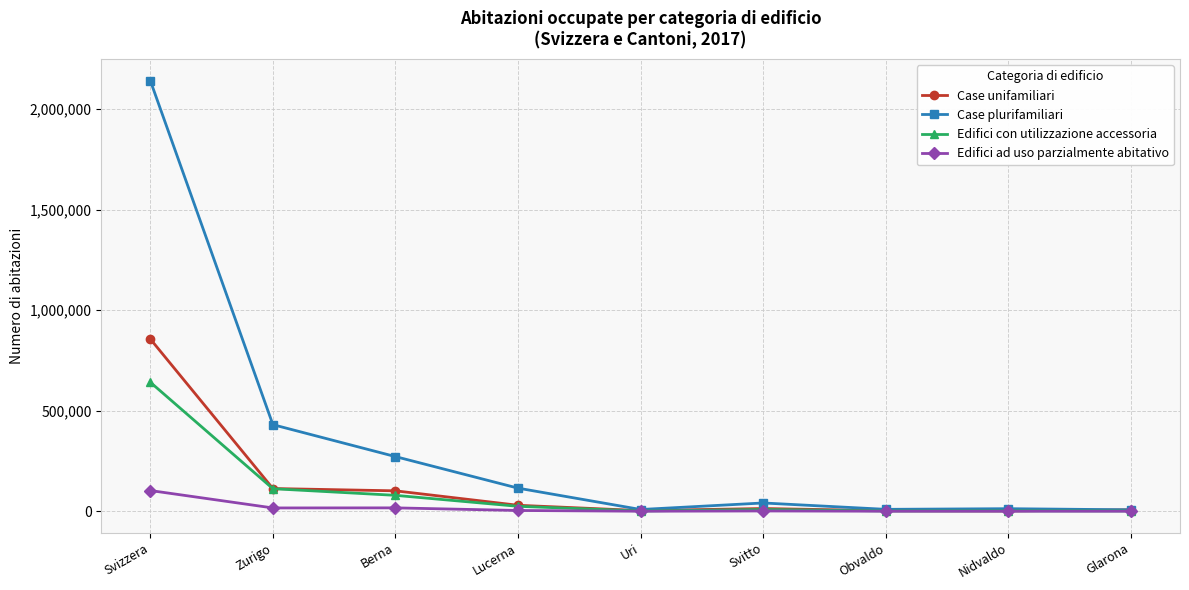

What is the label of the 8th point from the right?

Zurigo